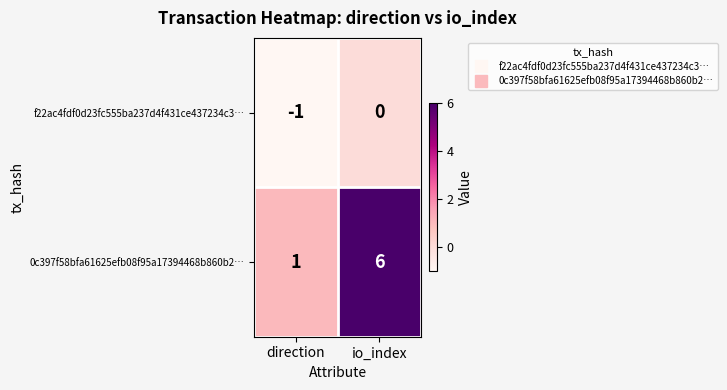

At which label does f22ac4fdf0d23fc555ba237d4f431ce437234c3… reach its peak?

io_index